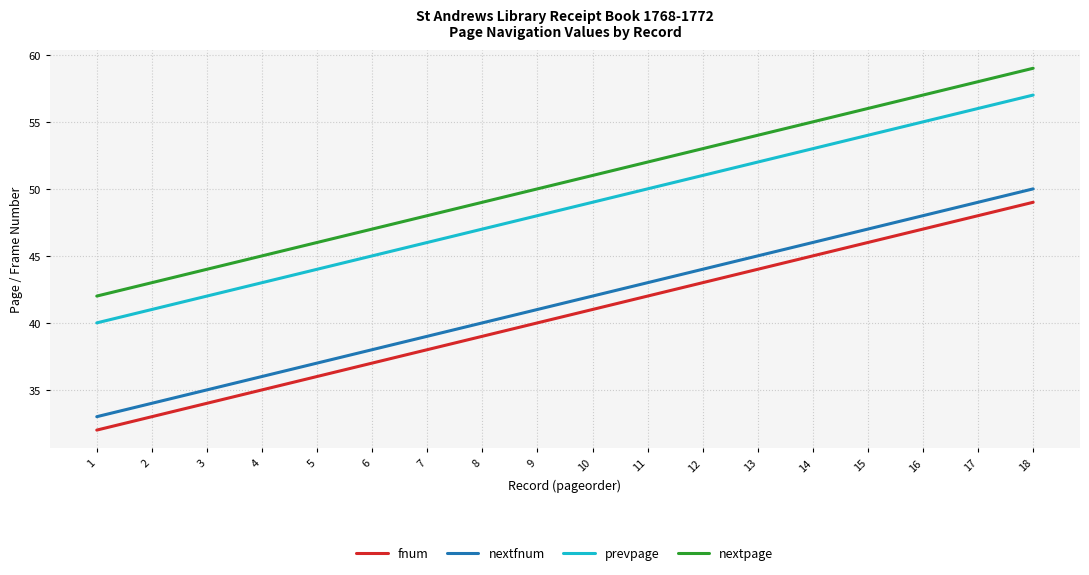

Which label corresponds to the largest value in the chart?

18